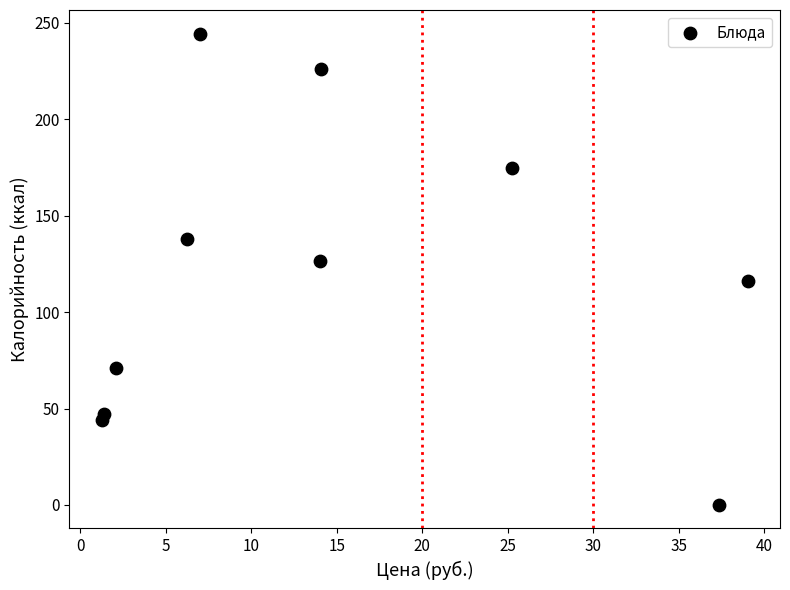

What is the average X value?

14.8